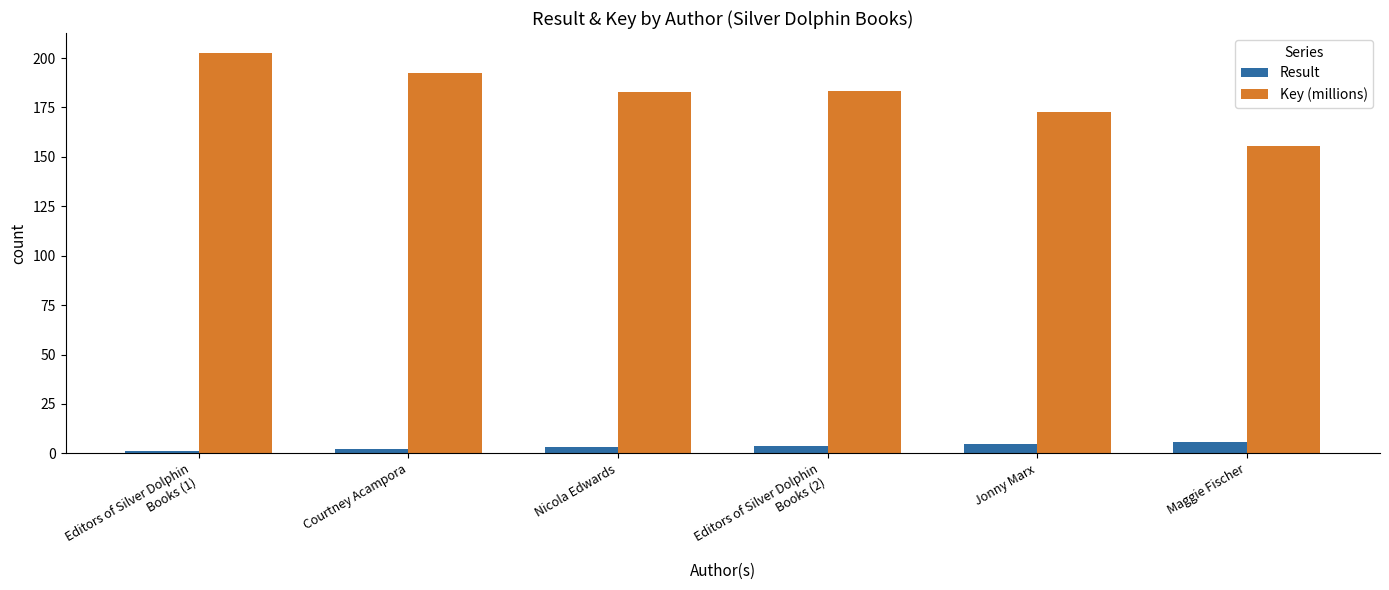

What is the difference between the highest and lowest values at Maggie Fischer?

149.7